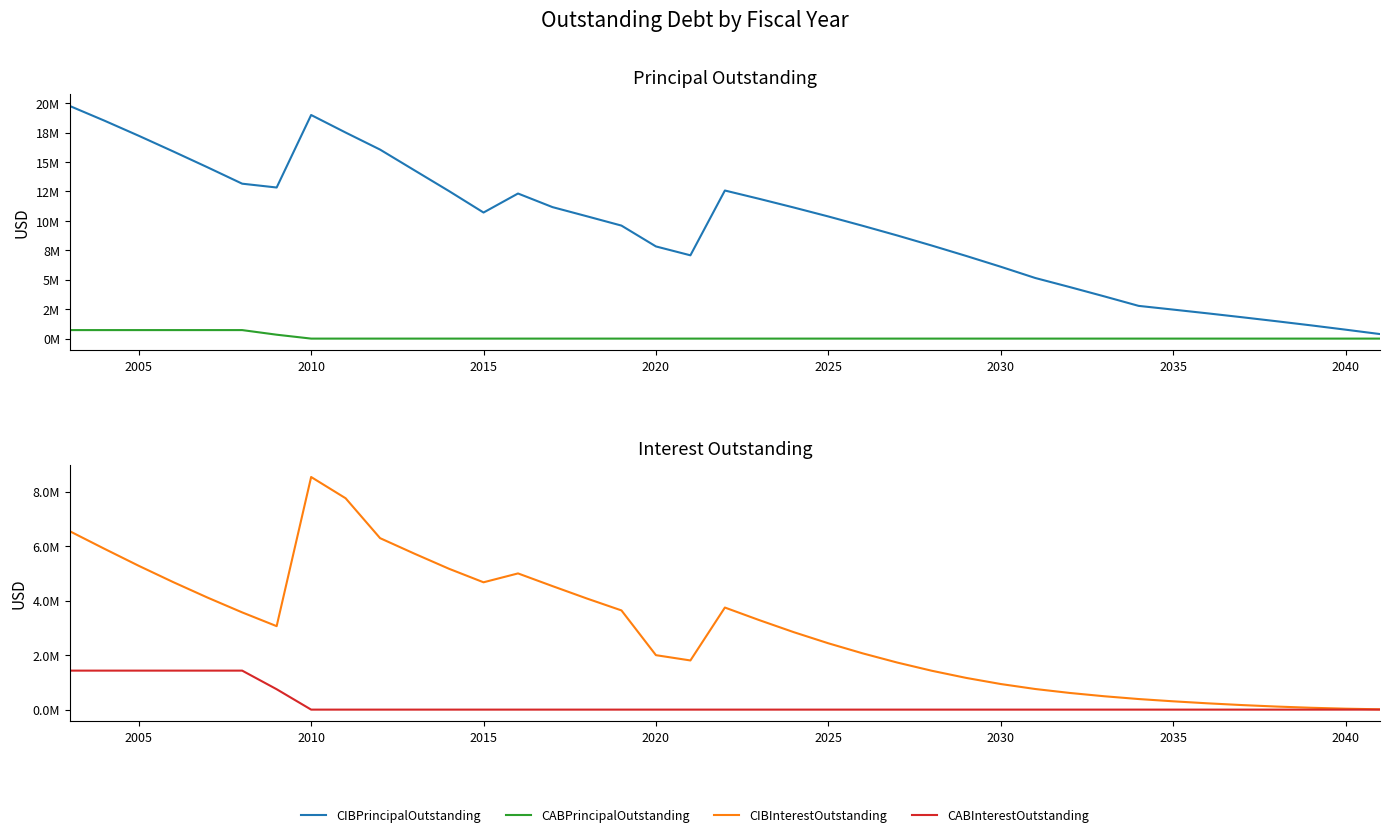

At which category does the chart reach its minimum across all series?

2010